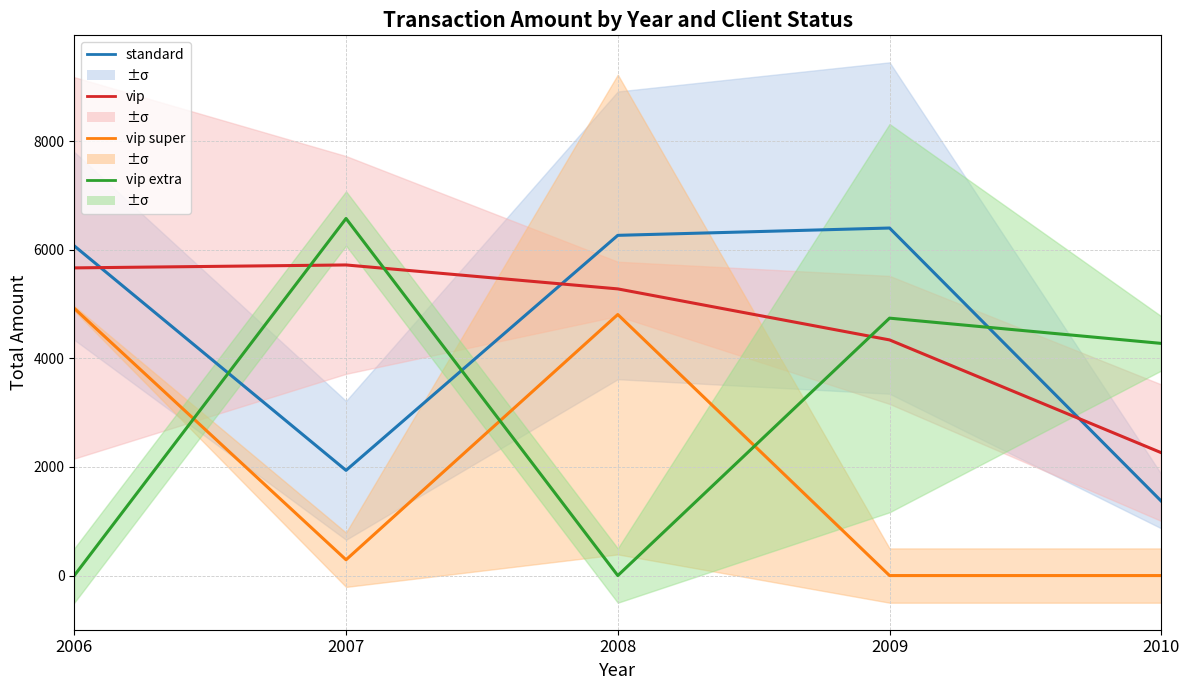

Which category has the highest value in the vip extra series?

2007